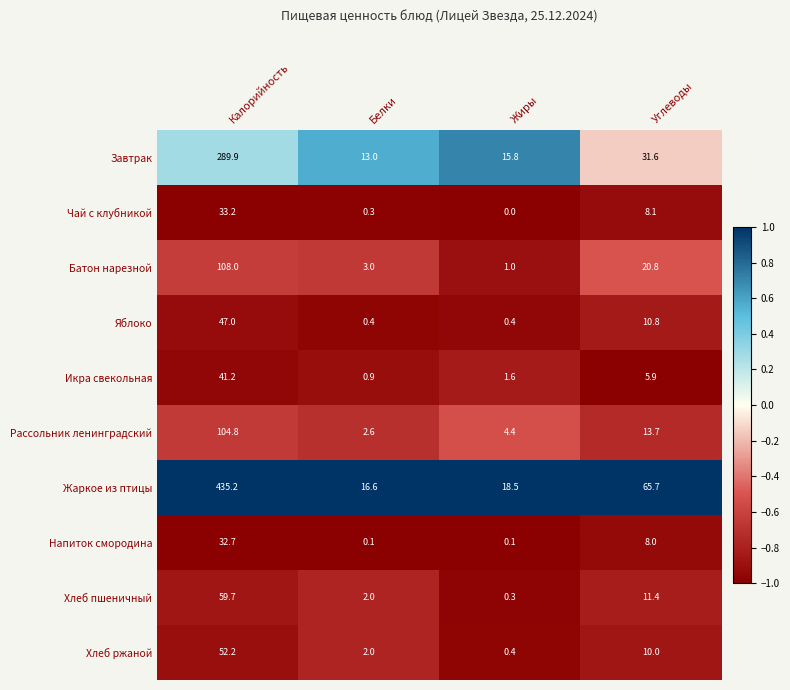

Between Калорийность and Жиры, which series saw the biggest shift?

Жаркое из птицы